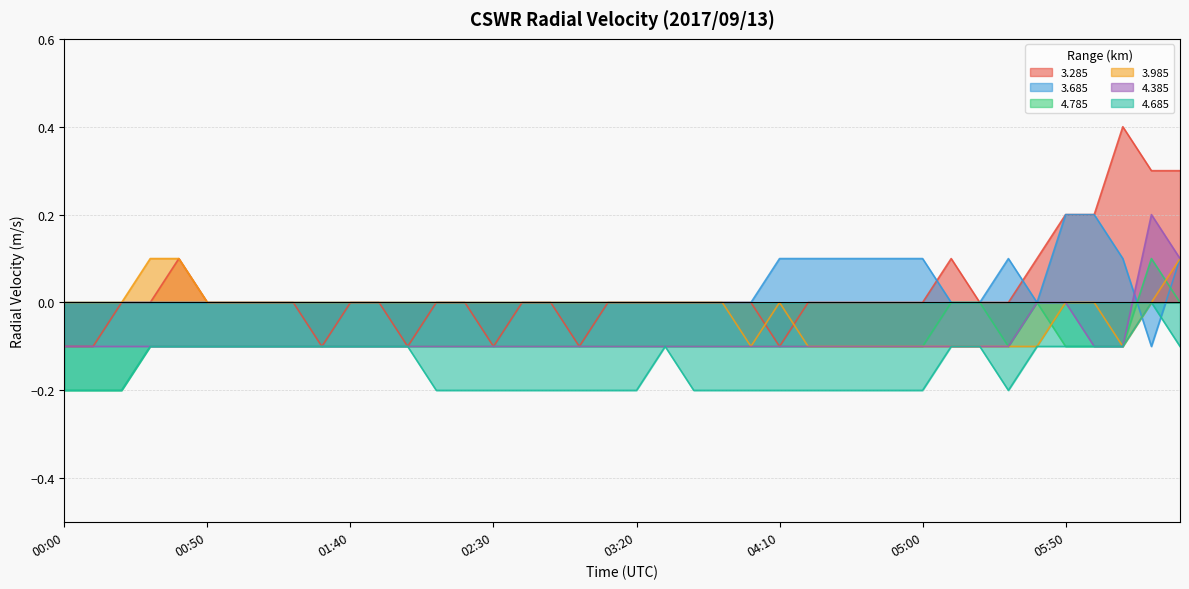

Where is 3.985 nearest to the value 0?

00:00